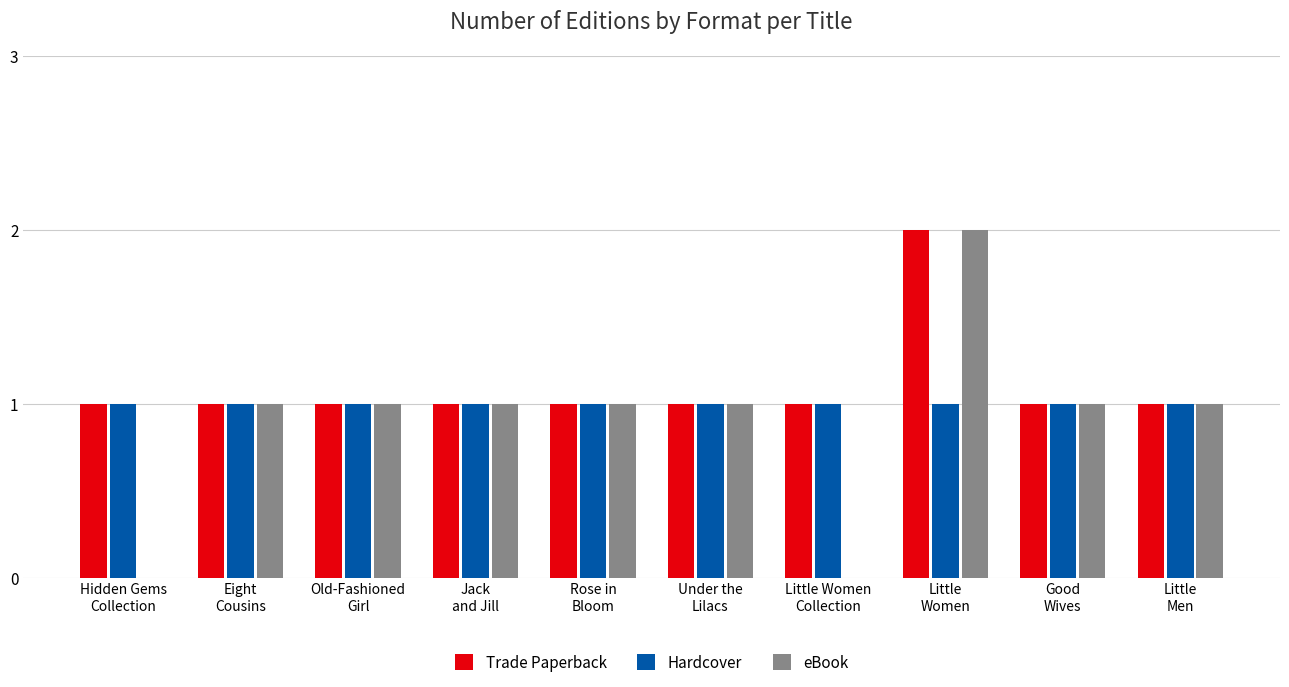

The value of Trade Paperback at Hidden Gems
Collection is 0. True or false?

False